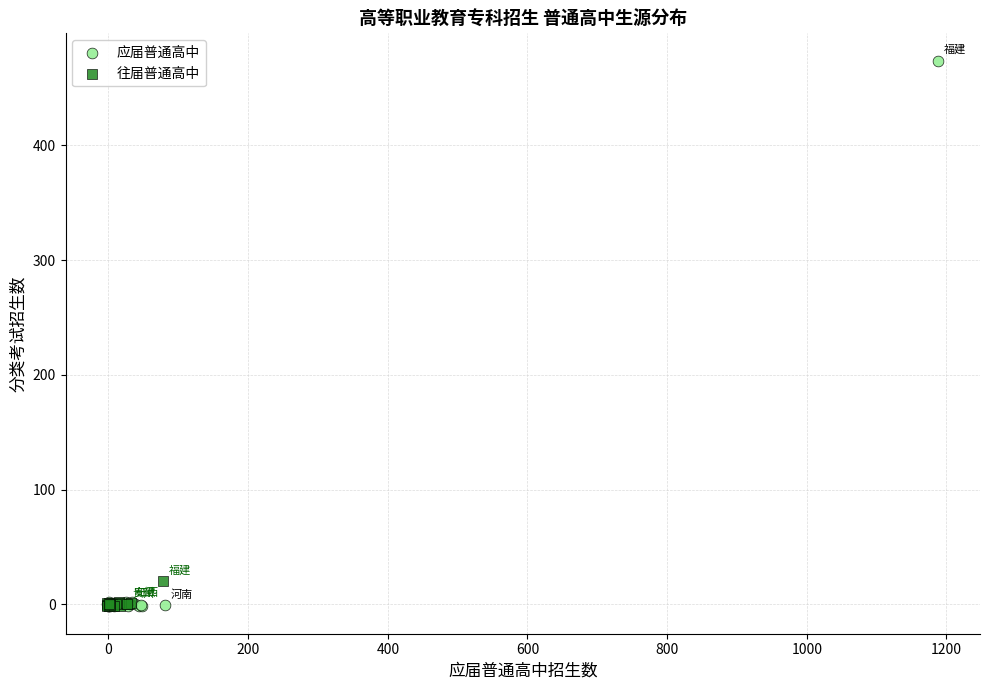

Which series reaches the maximum Y coordinate?

应届普通高中